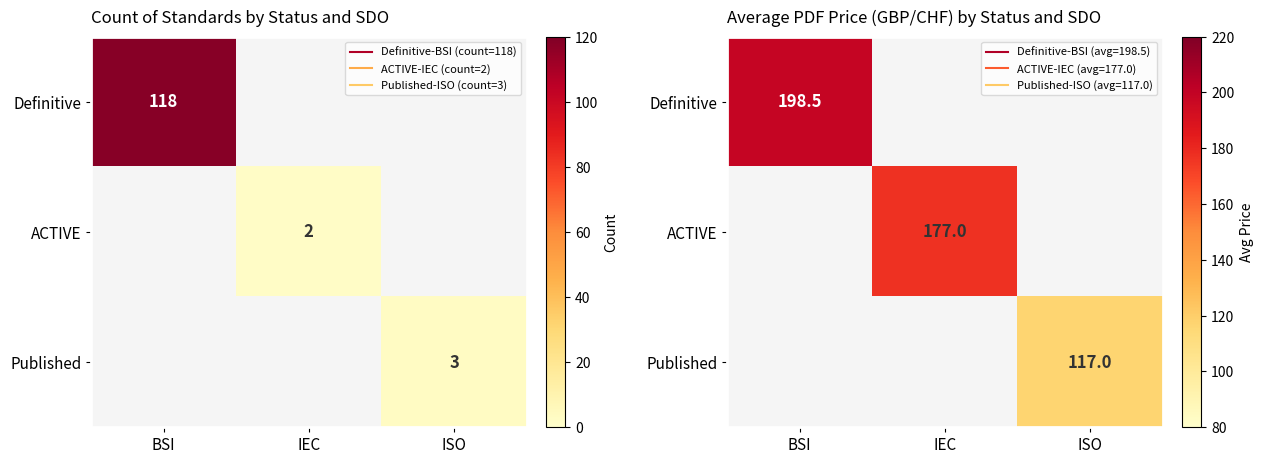

True or false: ACTIVE has a value of 118.4 at IEC.

False